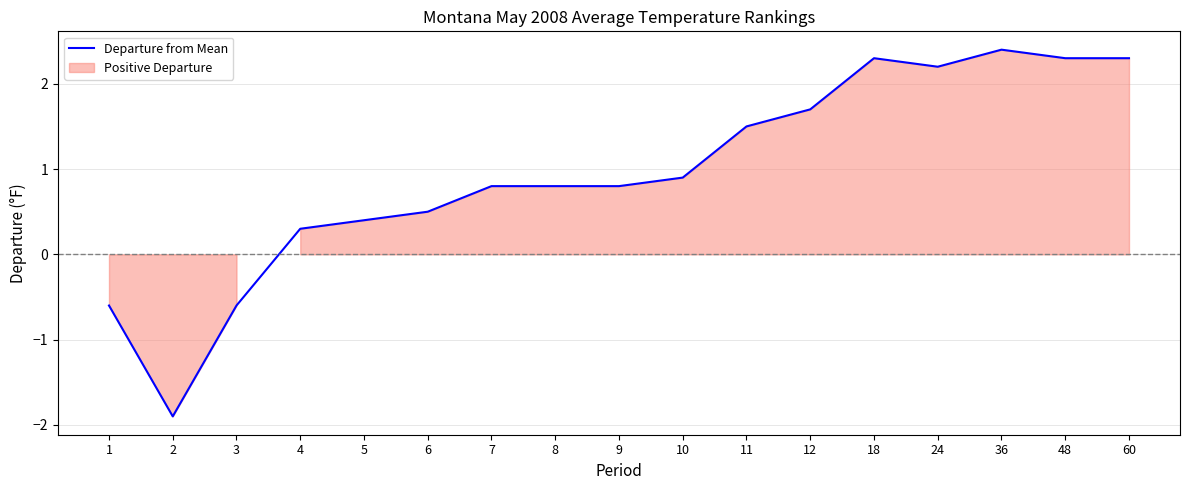

How many values are below zero?

3